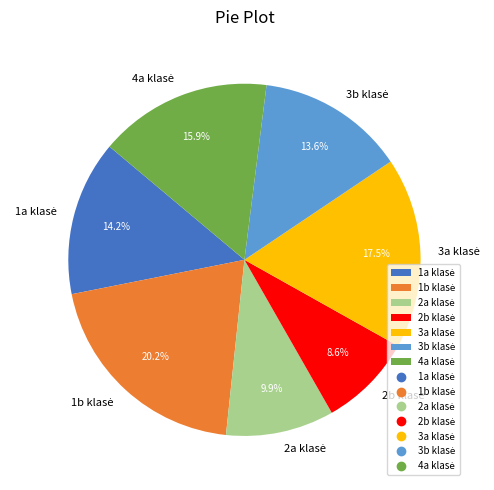

Does any single category account for the majority?

No